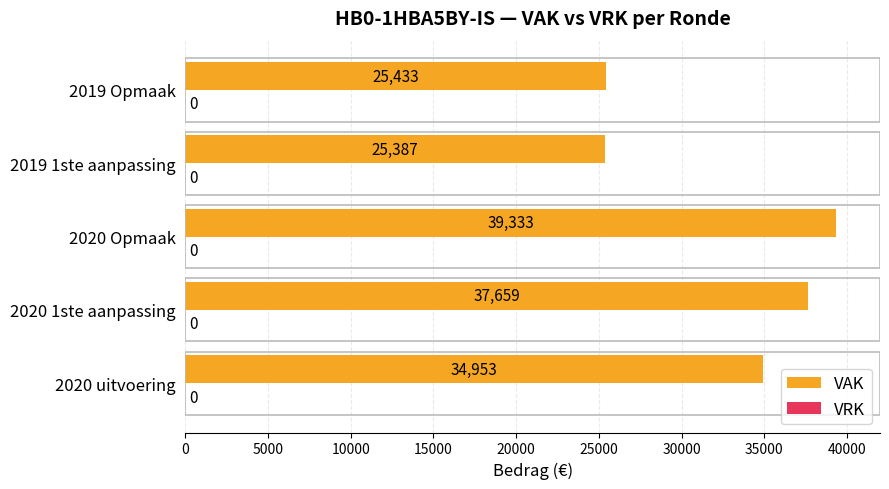

List the labels in order of value, smallest first.

2019 1ste aanpassing, 2019 Opmaak, 2020 uitvoering, 2020 1ste aanpassing, 2020 Opmaak